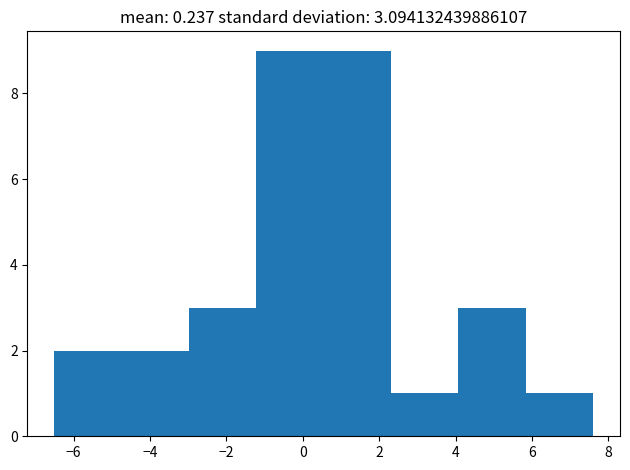

Reading left to right, list every bar in this chart as the range it spans on the x-axis followed by its height. Neither the bar edges nor the heights are printed on the chart, so give them approximately, as read against the axes.

-6.4 to -4.8: 2
-4.8 to -3.0: 2
-3.0 to -1.2: 3
-1.2 to 0.6: 9
0.6 to 2.4: 9
2.4 to 4.0: 1
4.0 to 5.8: 3
5.8 to 7.6: 1